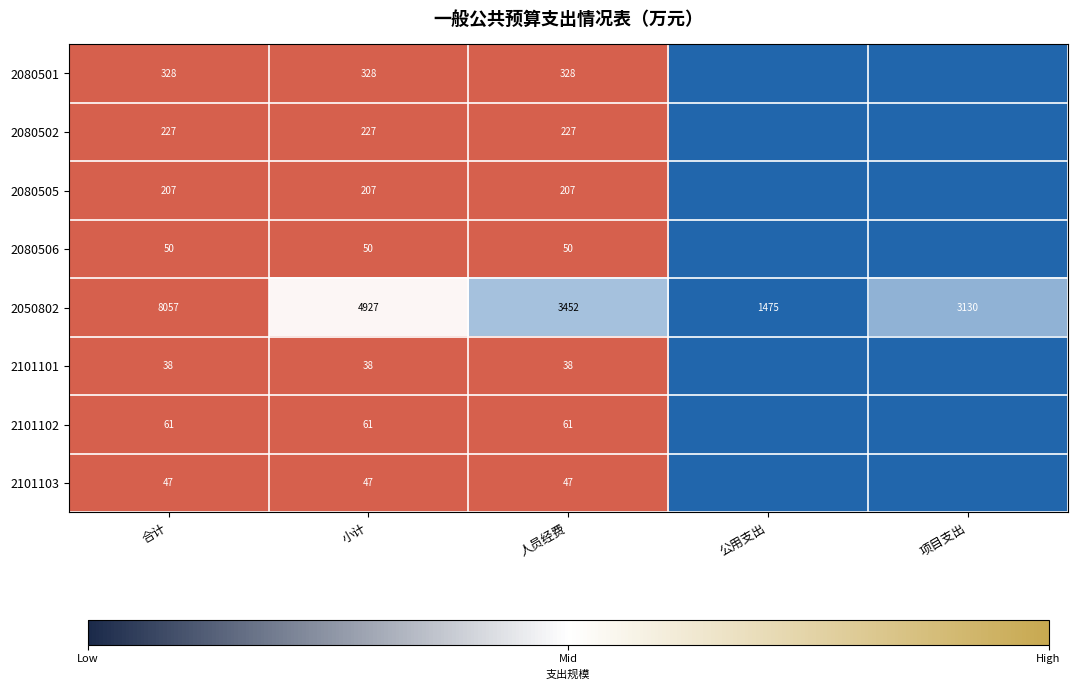

Which category has the lowest value across all series?

公用支出